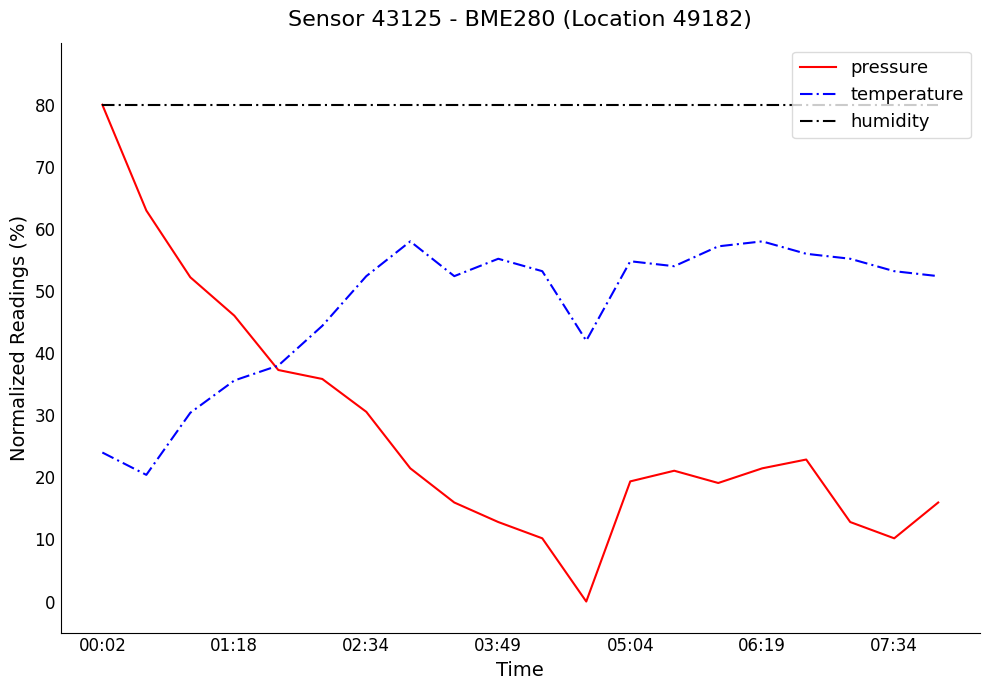

True or false: humidity and temperature cross at least once.

False